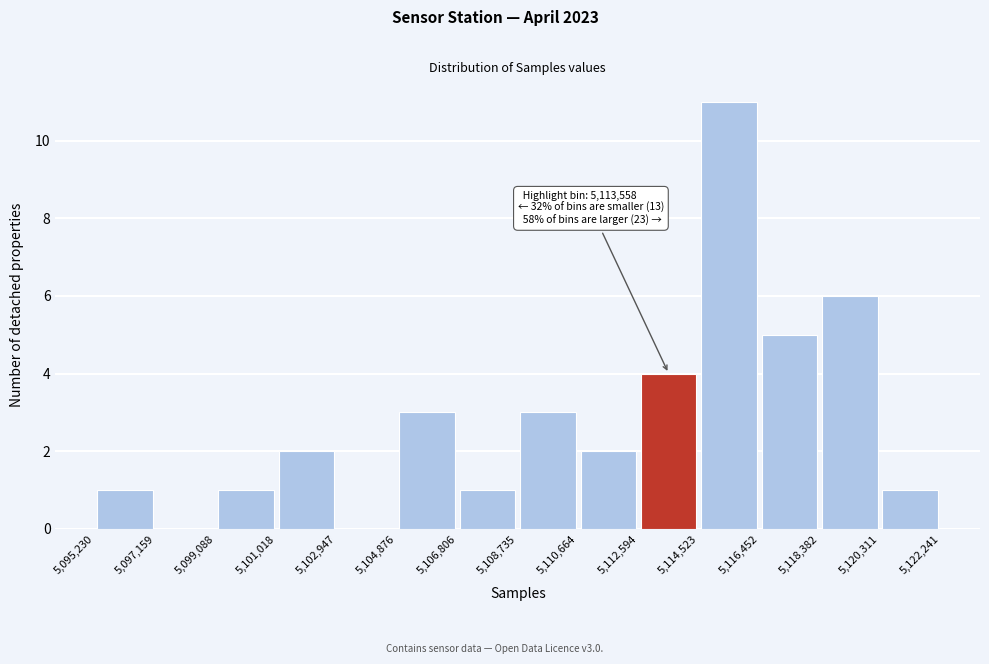

Which range on the x-axis has the tallest bar?

5,114,523 to 5,116,452